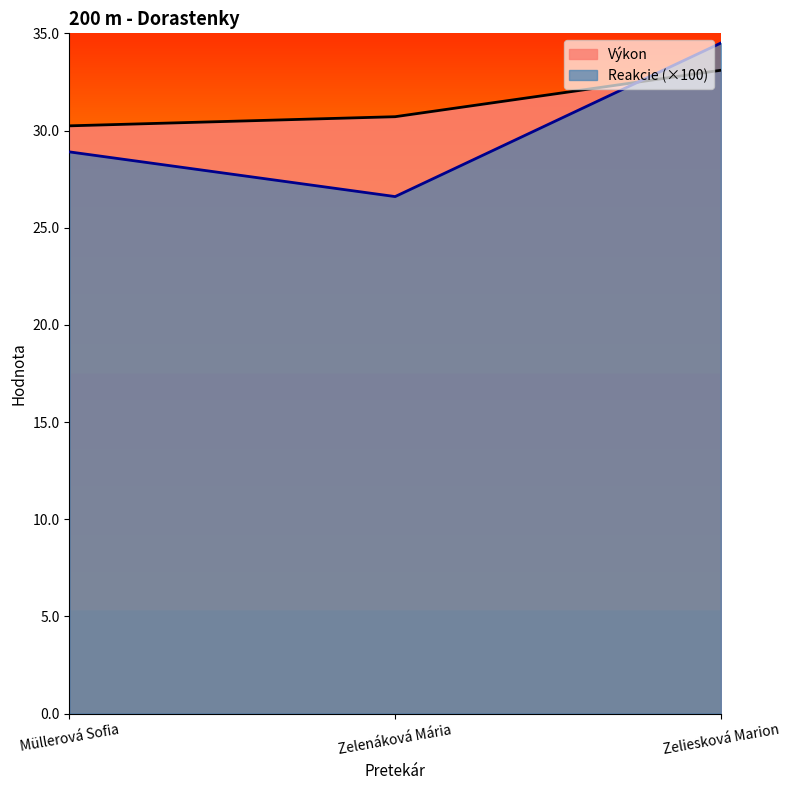

What is the difference between the maximum and second lowest values in the Výkon series?

2.4